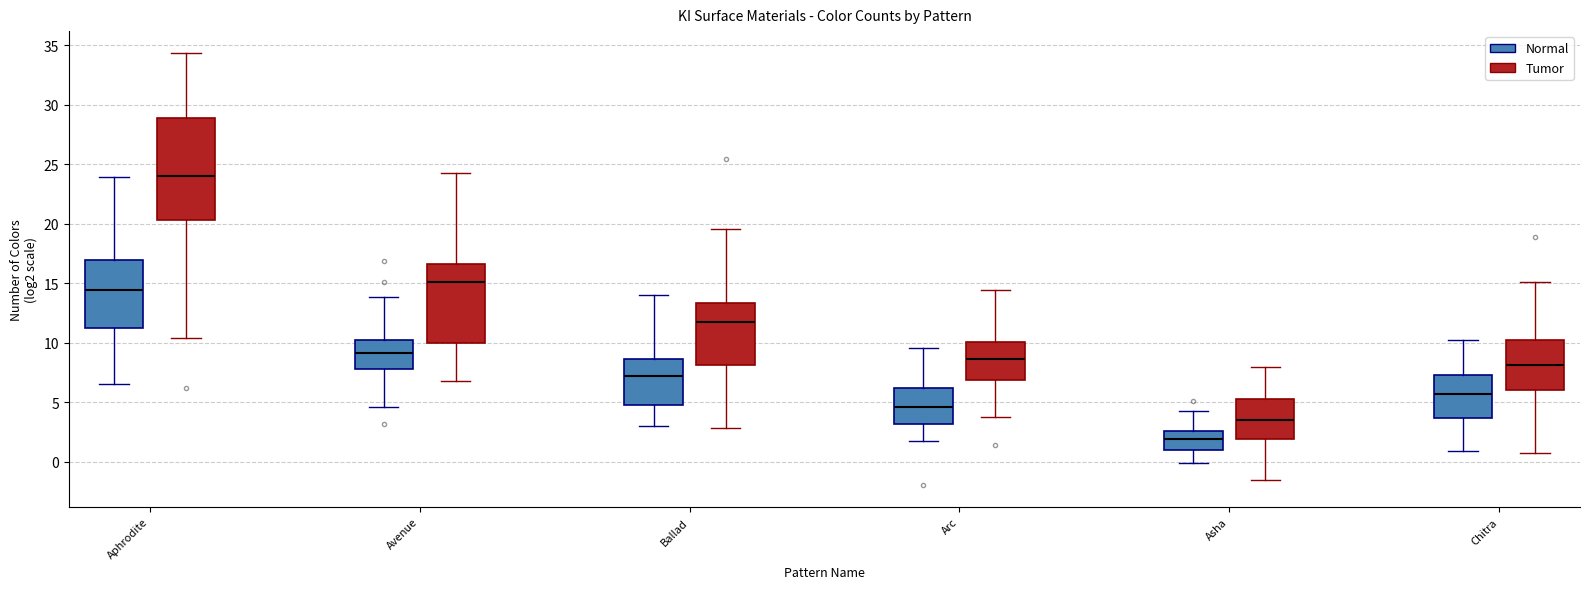

Reading left to right, transcribe this box plot: for each box, give where its median line is, the range the box spans, and where its two whiskers end, as read against the y-axis. The values are not printed on the chart, so give them approximately, as read against the axis.

Aphrodite (Normal): median 14.5, box 11.0 to 17.0, whiskers 6.5 to 24.0
Aphrodite (Tumor): median 24.0, box 20.5 to 29.0, whiskers 10.5 to 34.5
Avenue (Normal): median 9.0, box 8.0 to 10.5, whiskers 4.5 to 14.0
Avenue (Tumor): median 15.0, box 10.0 to 16.5, whiskers 6.5 to 24.5
Ballad (Normal): median 7.0, box 5.0 to 8.5, whiskers 3.0 to 14.0
Ballad (Tumor): median 12.0, box 8.0 to 13.5, whiskers 3.0 to 19.5
Arc (Normal): median 4.5, box 3.0 to 6.0, whiskers 1.5 to 9.5
Arc (Tumor): median 8.5, box 7.0 to 10.0, whiskers 3.5 to 14.5
Asha (Normal): median 2.0, box 1.0 to 2.5, whiskers 0.0 to 4.0
Asha (Tumor): median 3.5, box 2.0 to 5.5, whiskers -1.5 to 8.0
Chitra (Normal): median 5.5, box 3.5 to 7.5, whiskers 1.0 to 10.0
Chitra (Tumor): median 8.0, box 6.0 to 10.5, whiskers 0.5 to 15.0